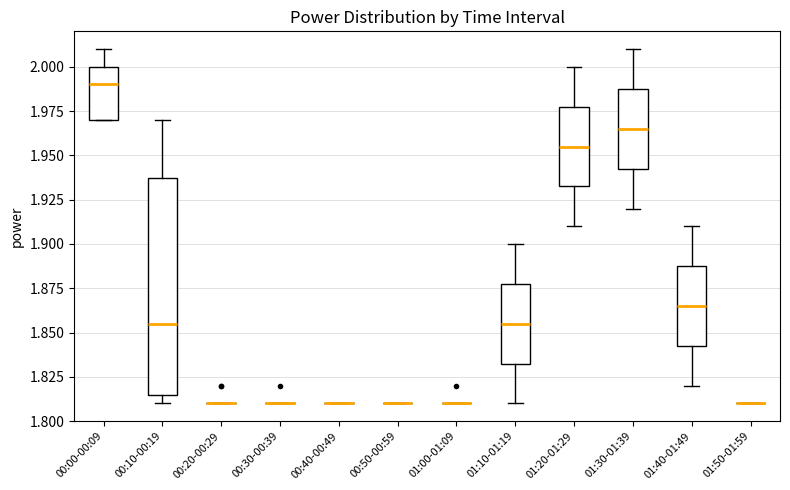

Comparing the boxes themselves (not the whiskers), which one is the tallest?

00:10-00:19